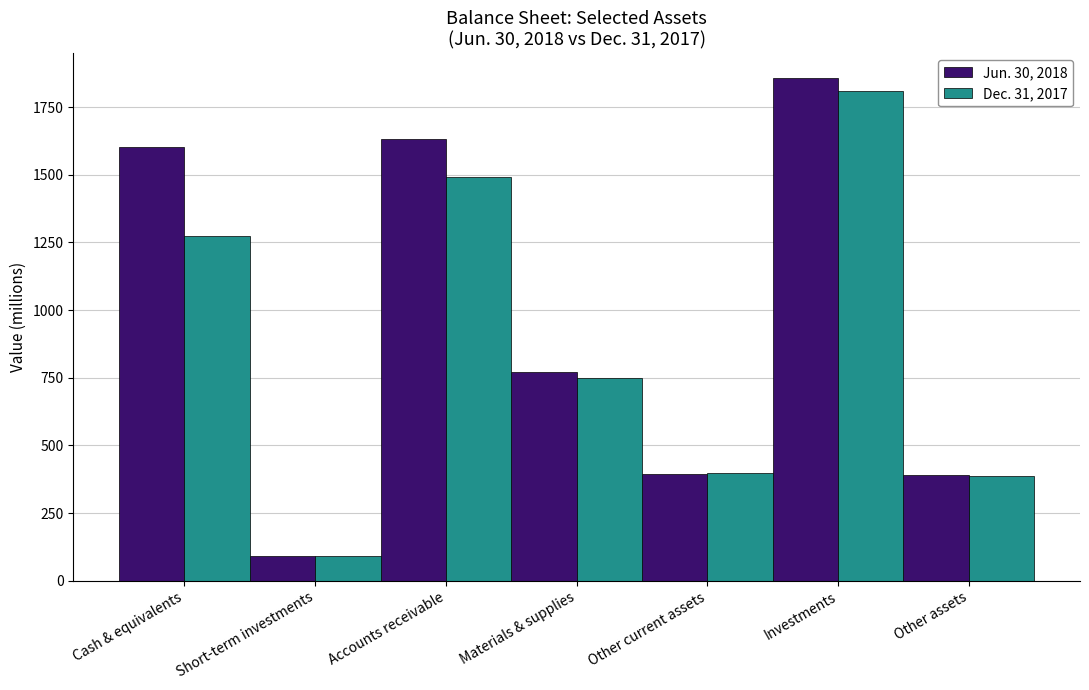

List the series in order of their overall mean, lowest first.

Dec. 31, 2017, Jun. 30, 2018